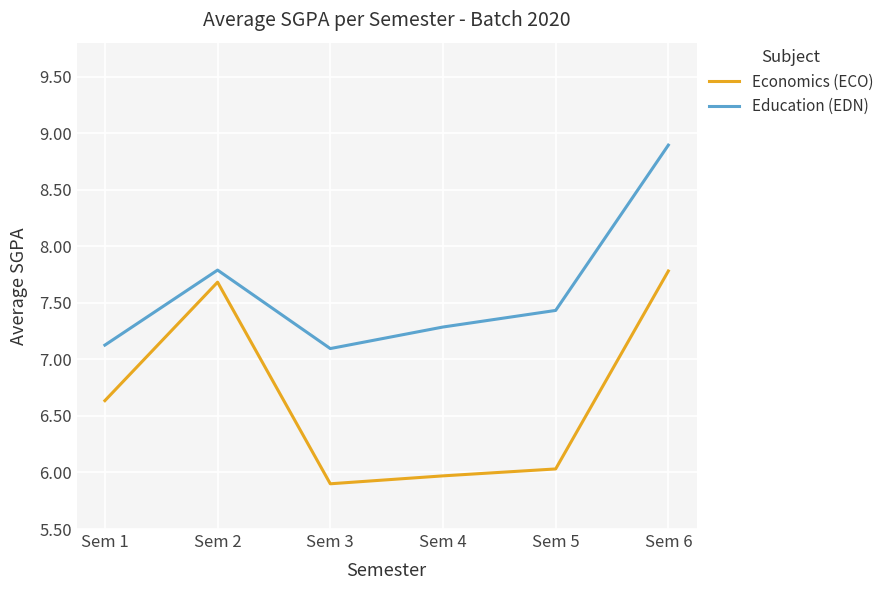

At which category does Education (EDN) reach its first local valley?

Sem 3